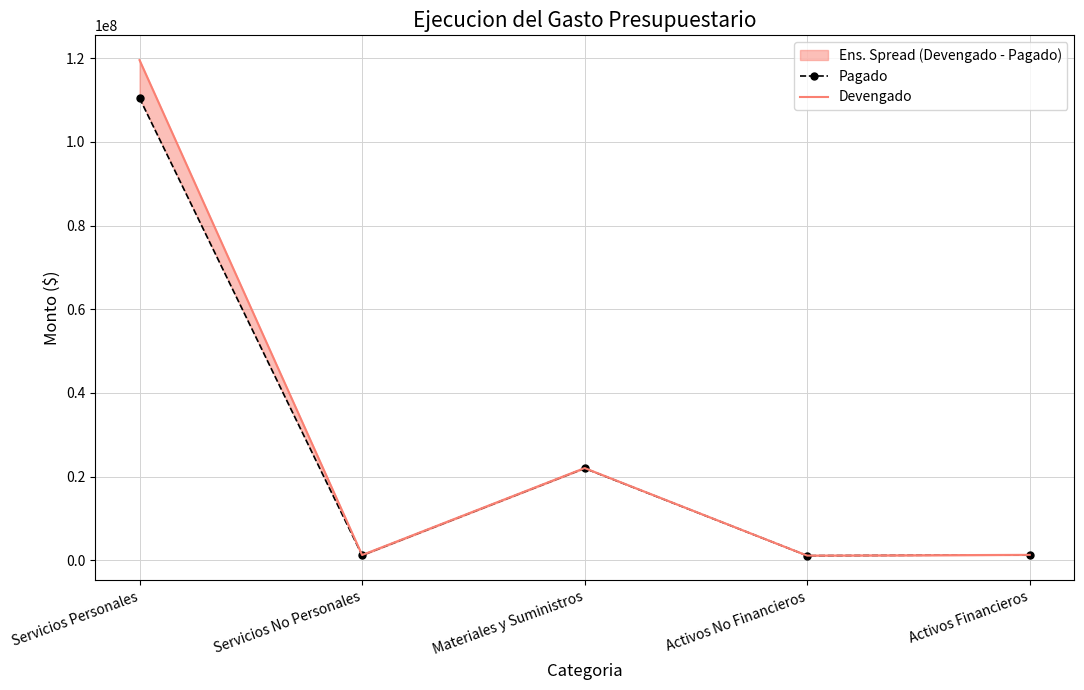

Is this an area chart (filled region under the line)?

No